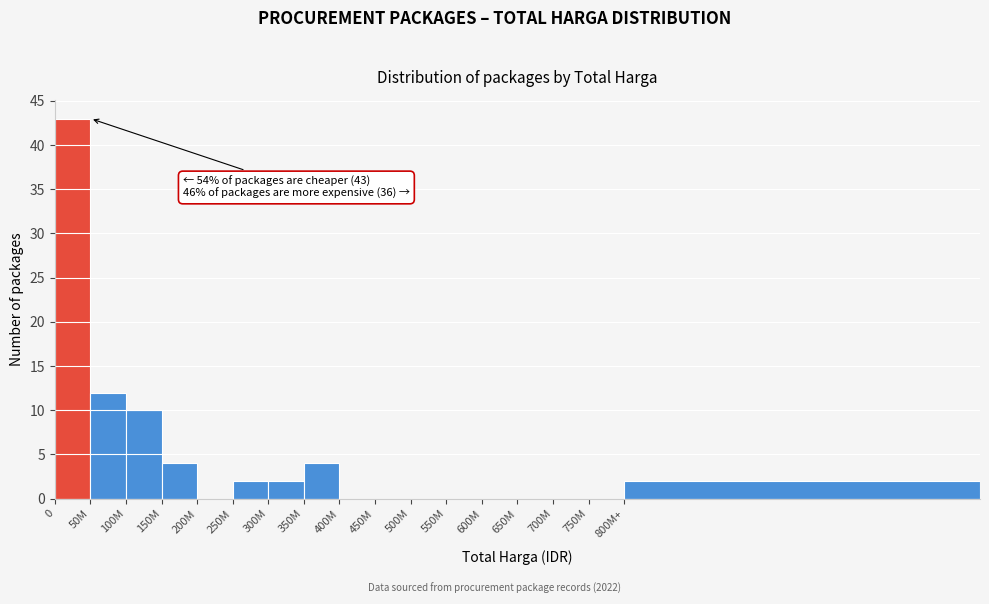

Reading left to right, extract all data points from this chart.

0=43	50M=12	100M=10	150M=4	200M=0	250M=2	300M=2	350M=4	400M=0	450M=0	500M=0	550M=0	600M=0	650M=0	700M=0	750M=0	800M+=2